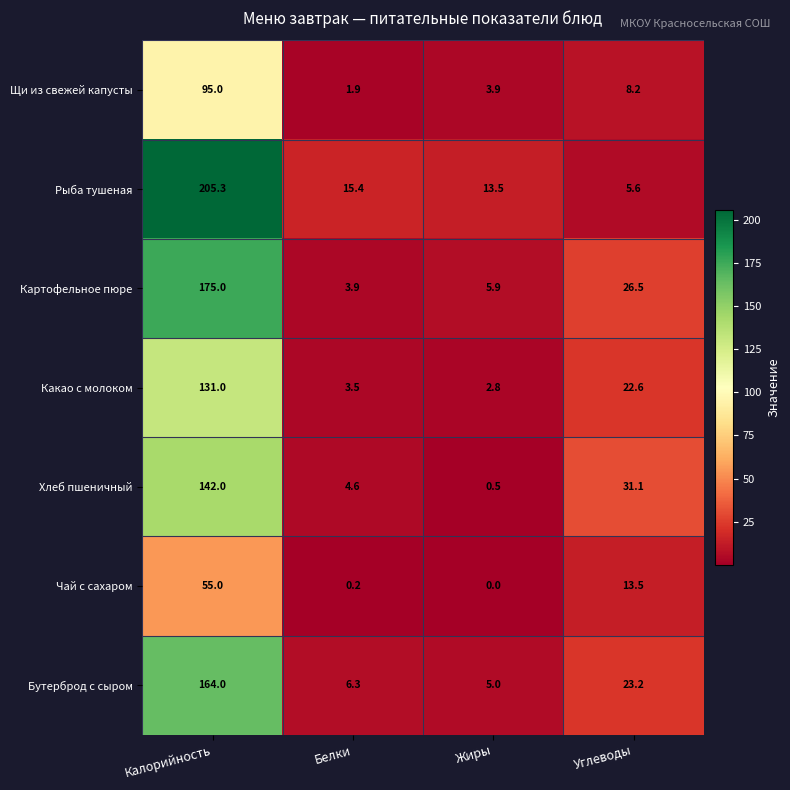

What is the average value of the Рыба тушеная series?

60.0